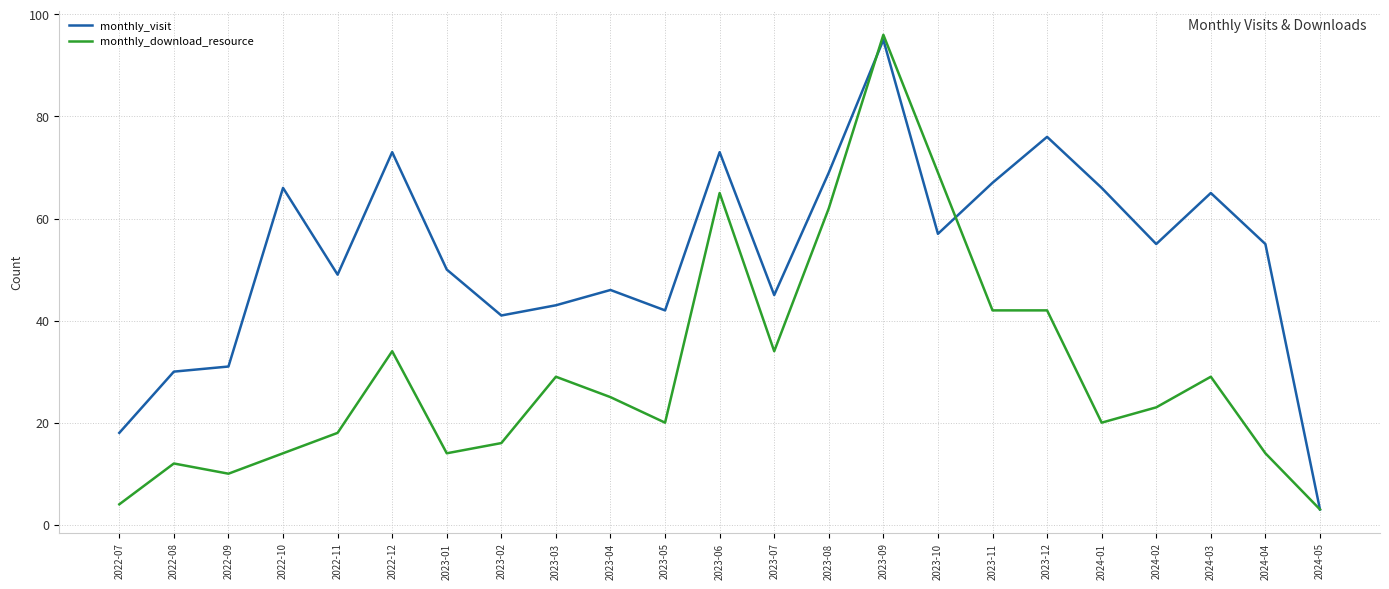

What is the difference between the highest and lowest values at 2023-03?

14